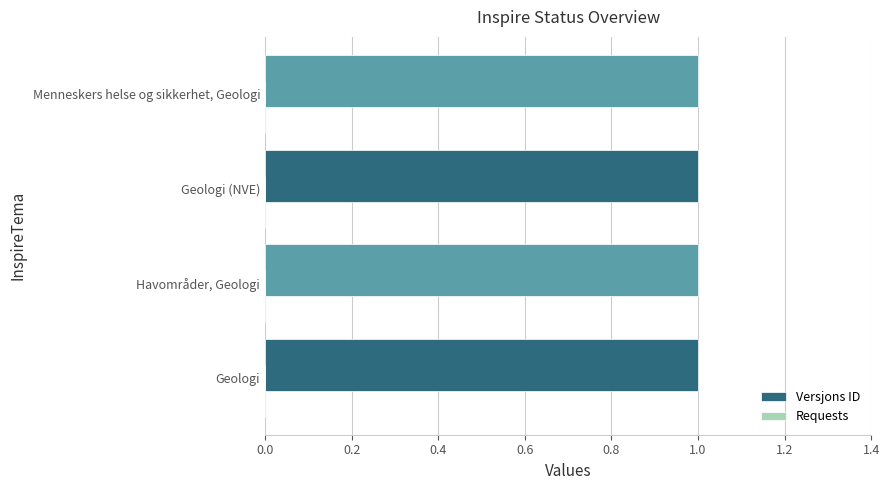

What is the value of the Versjons ID bar at the 4th from the left?

1